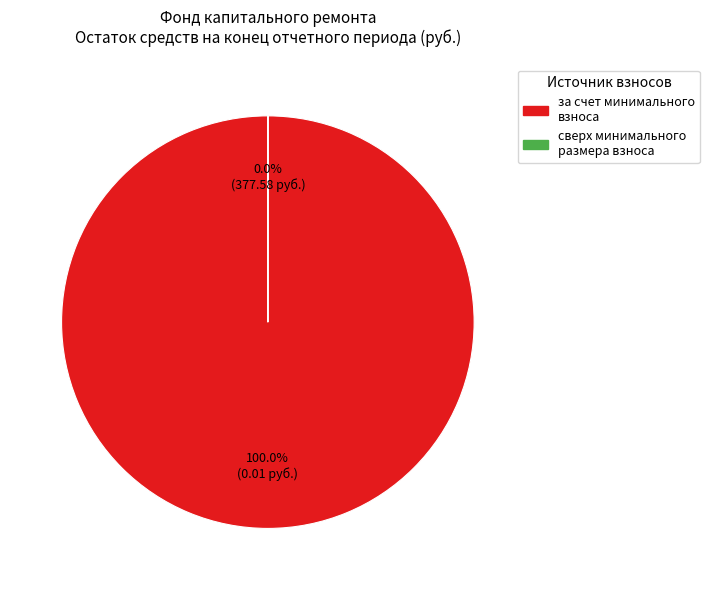

What percentage do сверх минимального размера взноса and за счет минимального взноса together represent?

100.0%